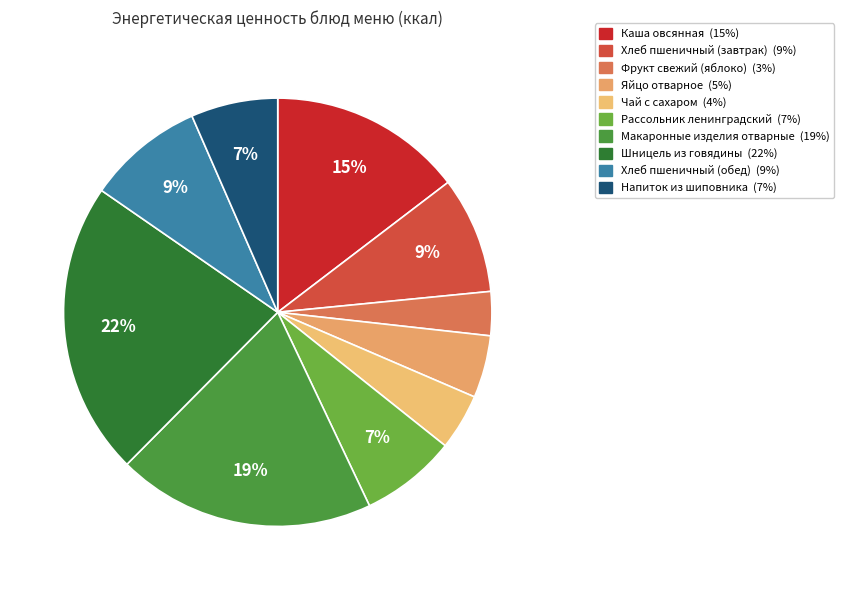

Does Макаронные изделия отварные represent more than half of the total?

No